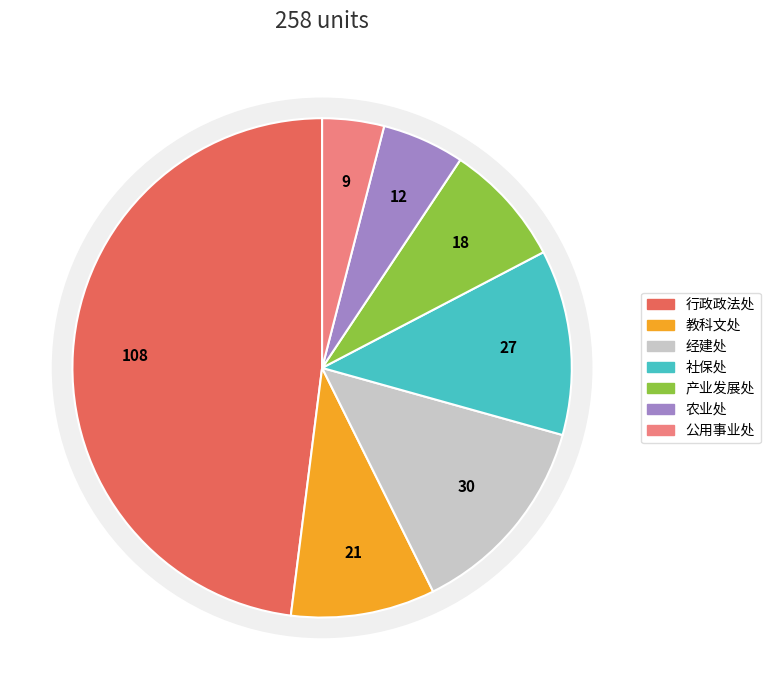

To the nearest percent, what is the difference between the largest and smallest slice percentages?

44%